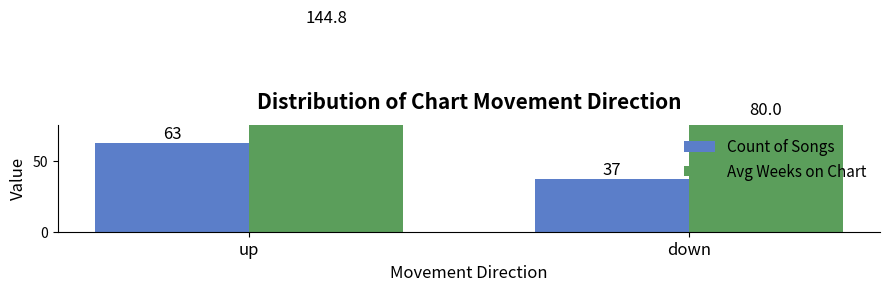

Which category has the lowest value in the Avg Weeks on Chart series?

down